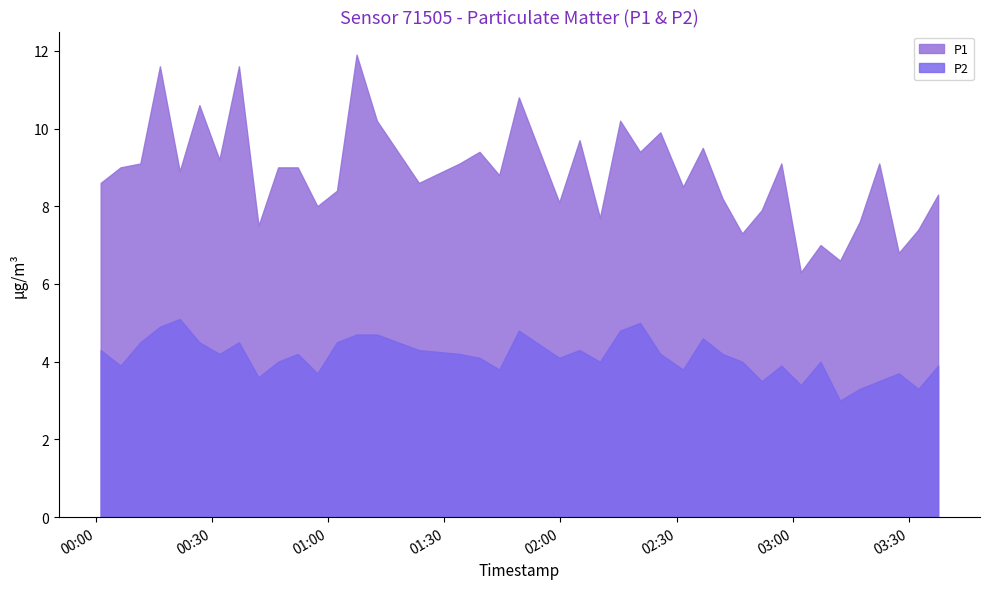

True or false: P1 has a value of 11.6 at 7.

True